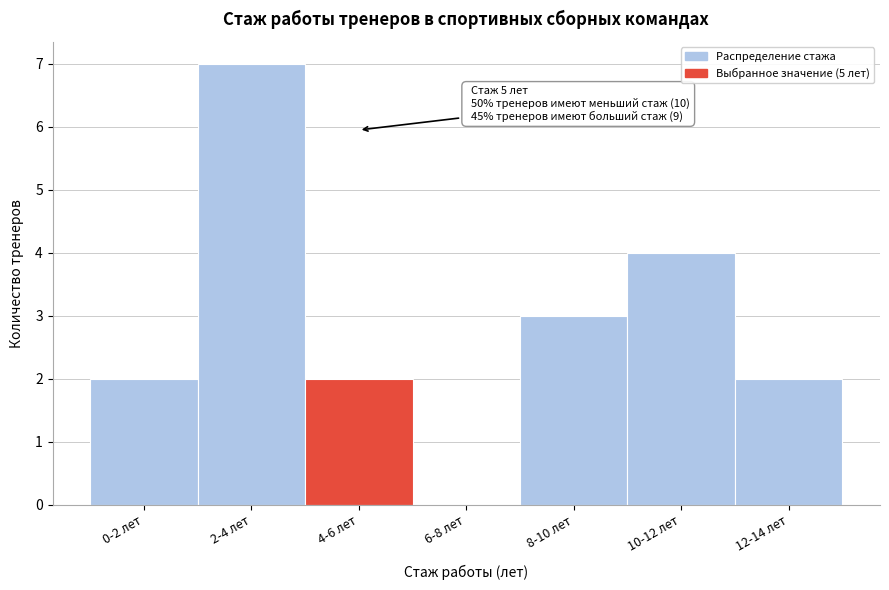

Reading left to right, what are all the values shown in this chart?

0-2 лет=2	2-4 лет=7	4-6 лет=2	6-8 лет=0	8-10 лет=3	10-12 лет=4	12-14 лет=2